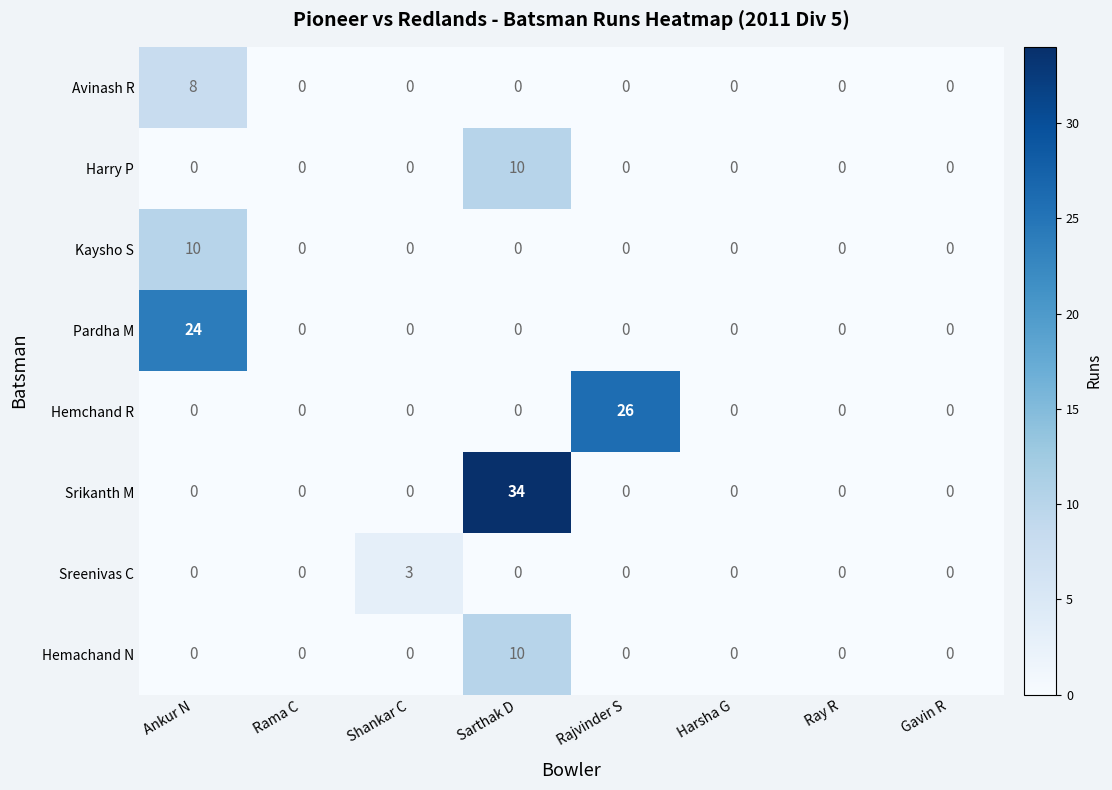

The value of Hemachand N at Shankar C is 5. True or false?

False